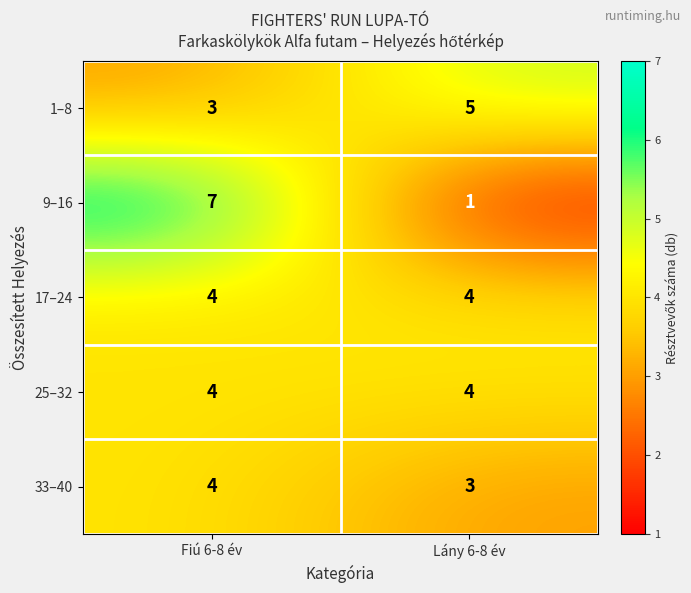

Count the number of data series in this chart.

5